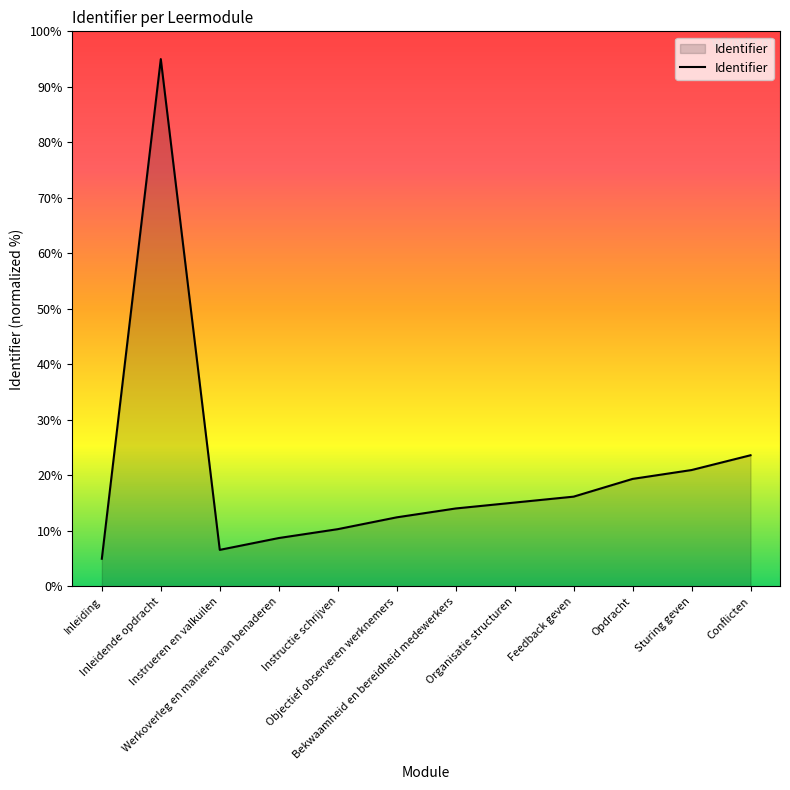

True or false: the data has more than 2 interior local peaks.

False